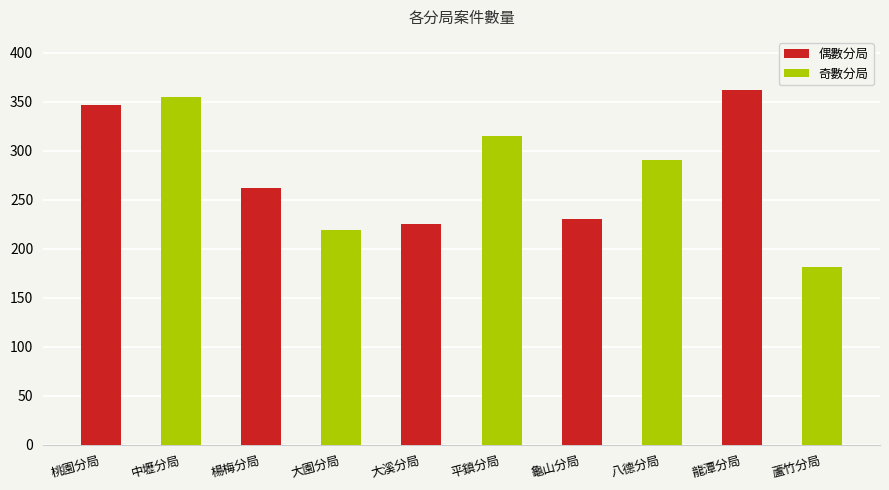

Where does the data first go above 291?

桃園分局